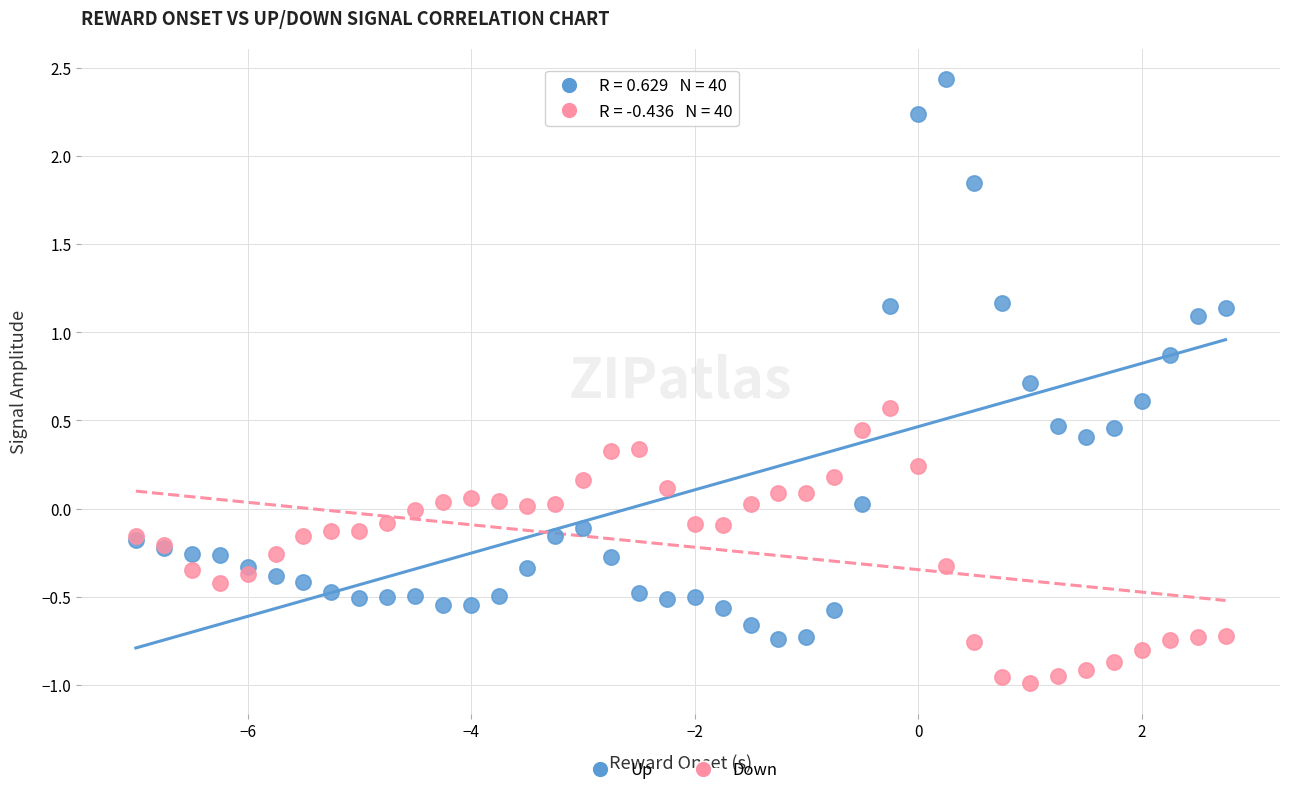

What is the X range (max minus min) for the scatter plot?

9.8